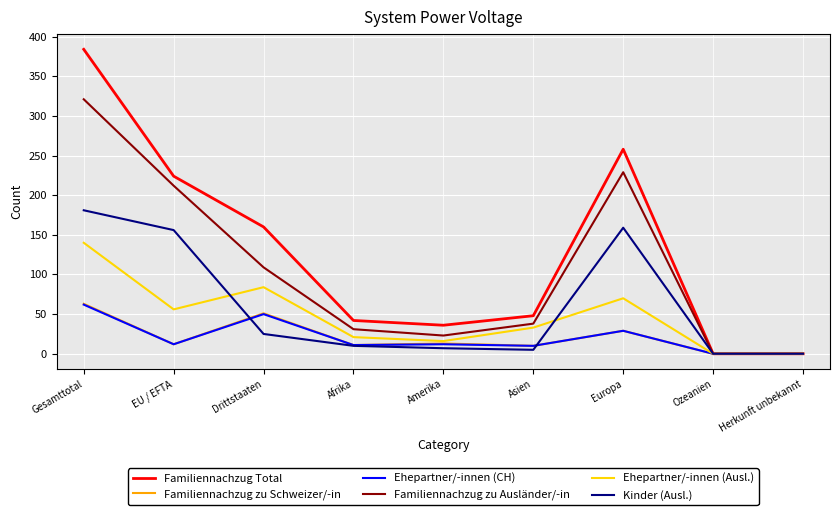

Is the value of Familiennachzug Total at Herkunft unbekannt greater than the value of Ehepartner/-innen (CH) at Gesamttotal?

No